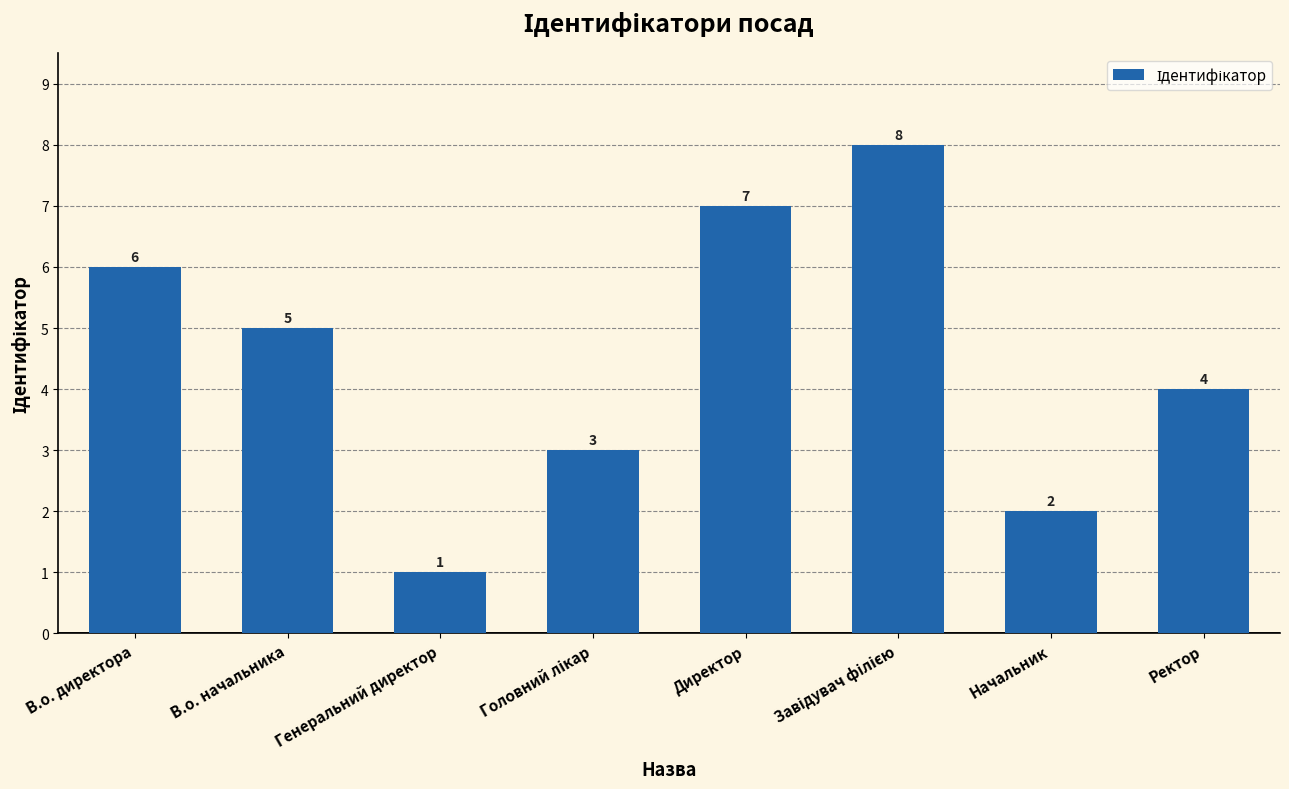

Count the values in the range 3 to 7.

5